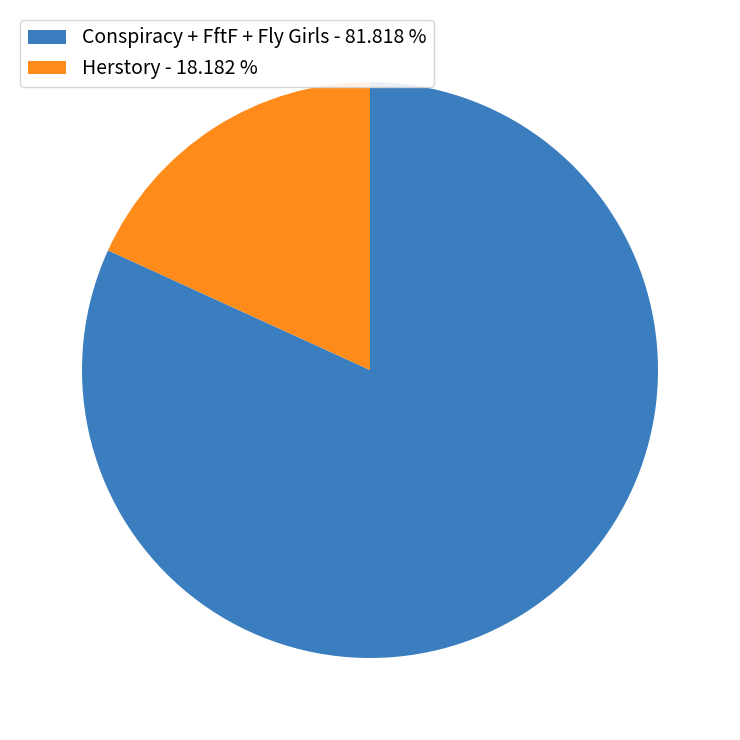

What is the ratio of the value at Conspiracy + FftF + Fly Girls - 81.818 % to the value at Herstory - 18.182 %?

4.5